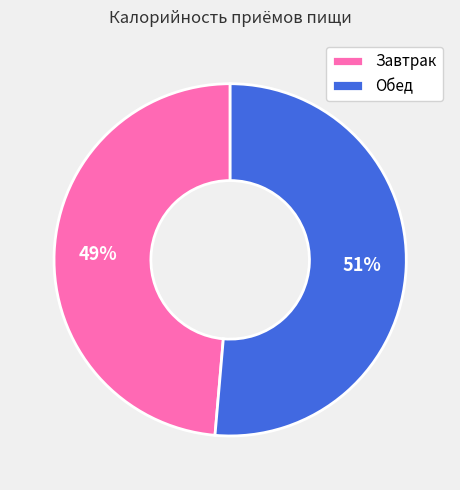

To the nearest percent, what percentage of the pie is Обед?

51%